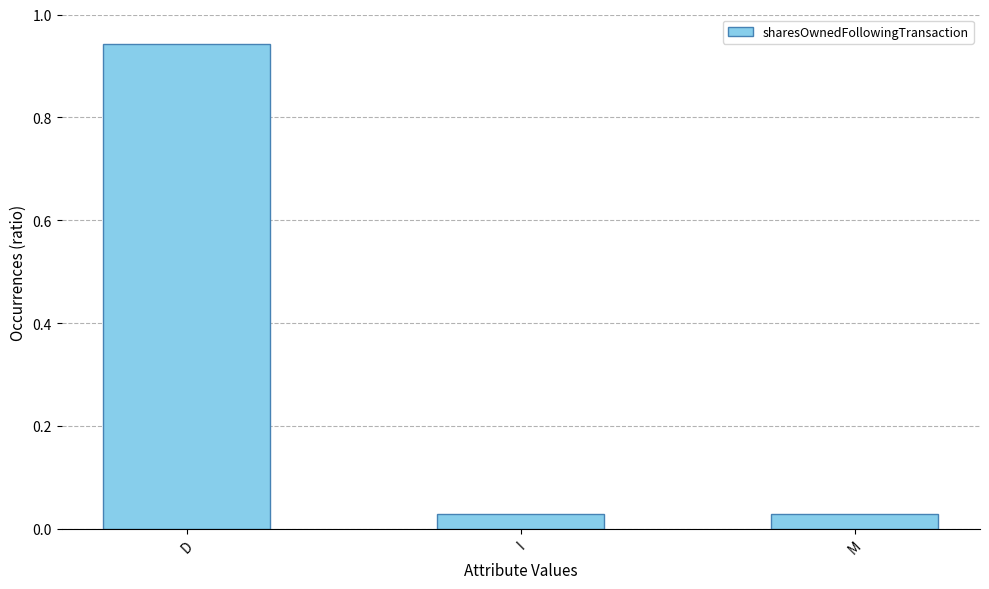

What is the label of the 3rd bar from the left?

M